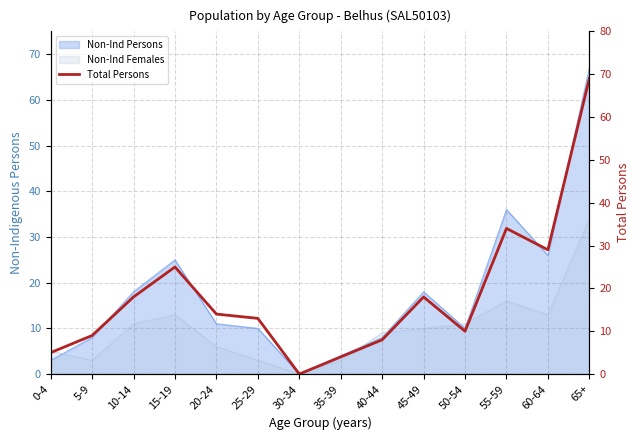

What is the greatest value displayed?

69